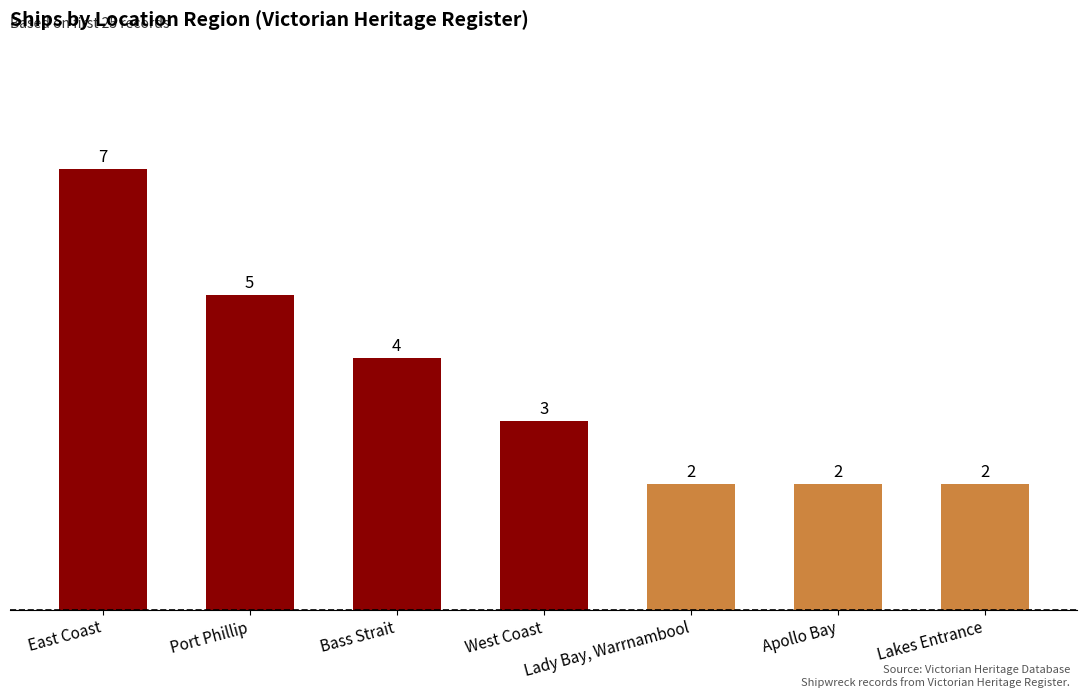

What position from the right is Lady Bay, Warrnambool?

3